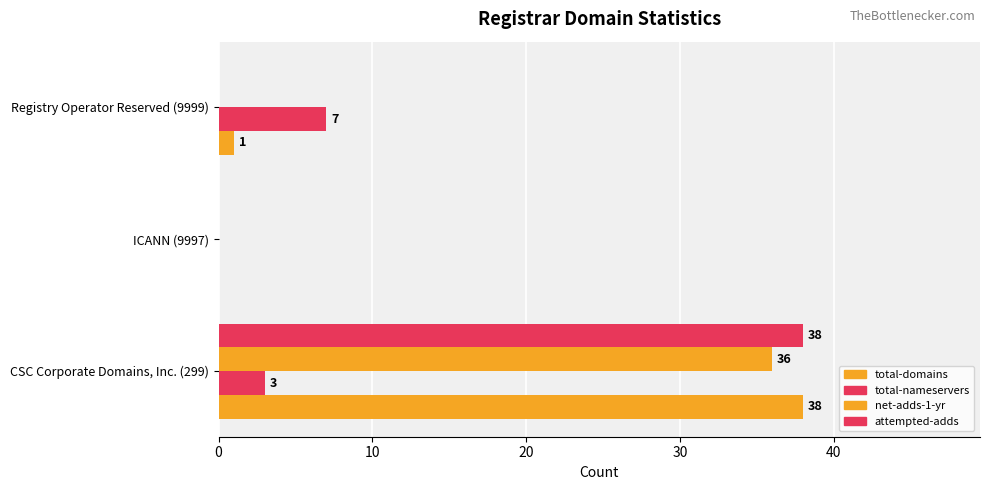

Rank the series by their maximum value, from lowest to highest.

total-nameservers, net-adds-1-yr, total-domains, attempted-adds